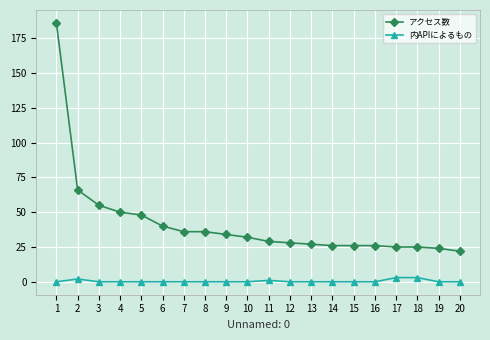

Is the value of 内APIによるもの at 3 greater than the value of アクセス数 at 16?

No